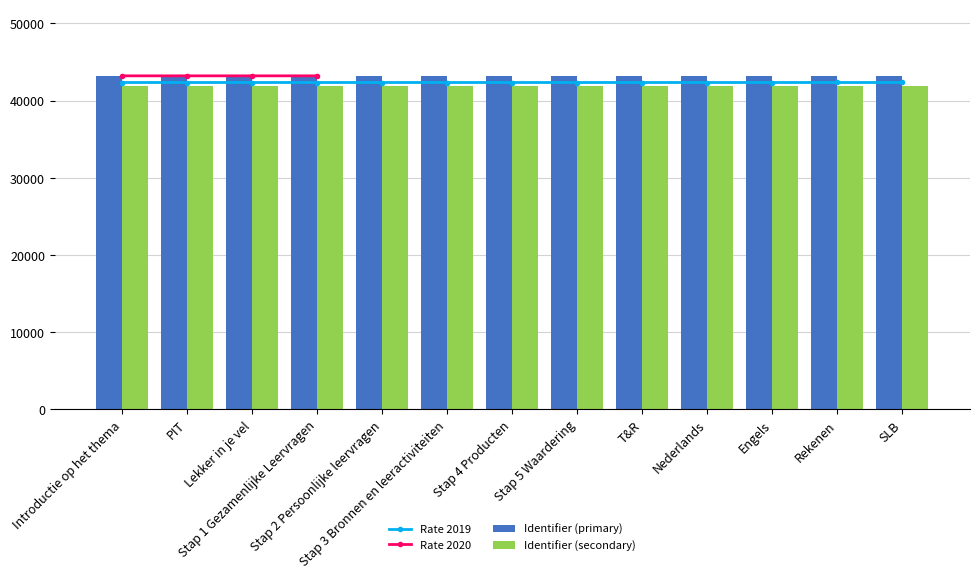

At which category does the chart reach its minimum across all series?

Introductie op het thema